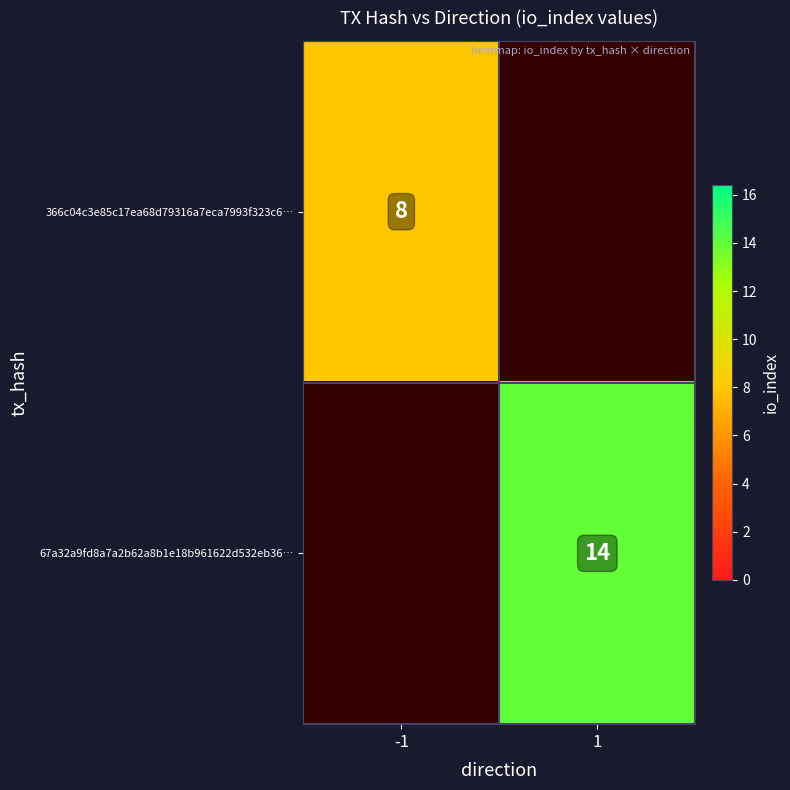

Is it true that 366c04c3e85c17ea68d79316a7eca7993f323c6… equals 4 at -1?

False